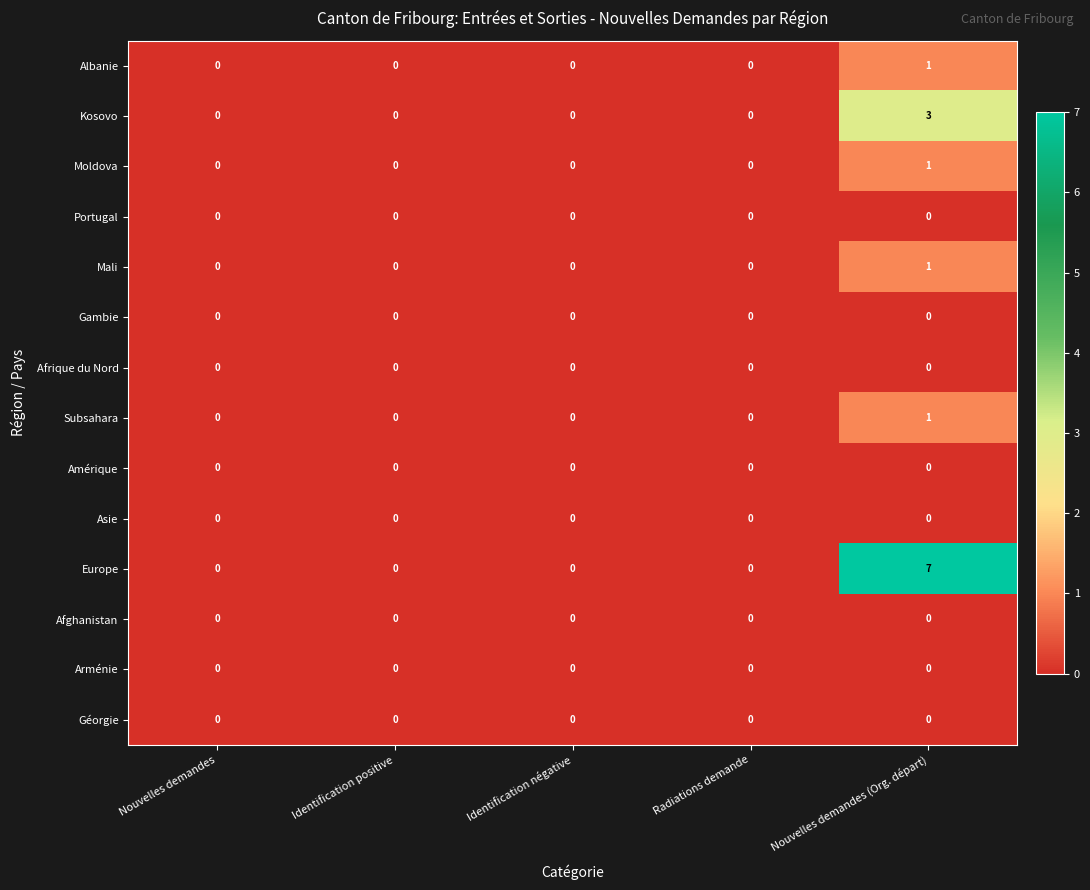

Which series has the largest range (max minus min)?

Europe